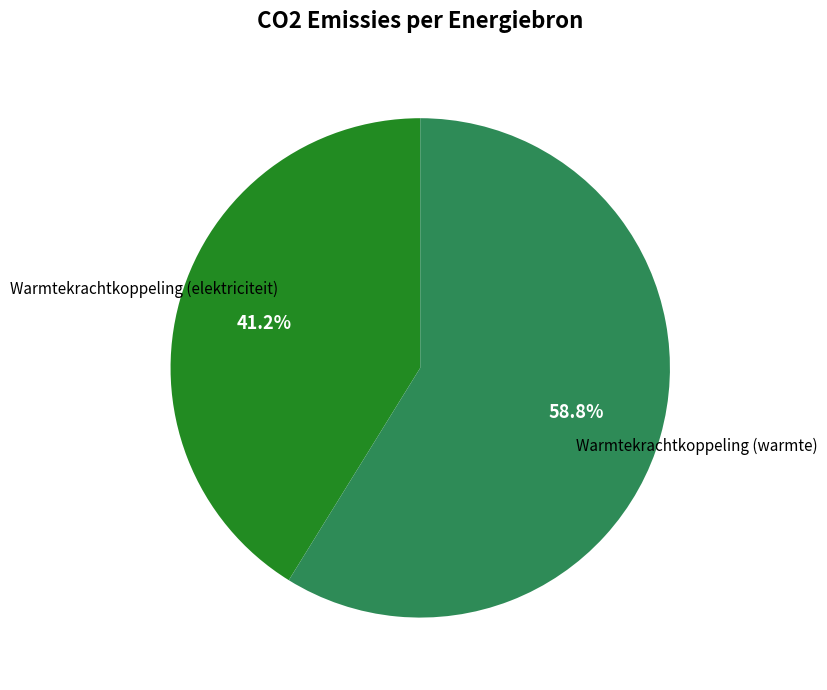

Count the number of slices in the pie.

2